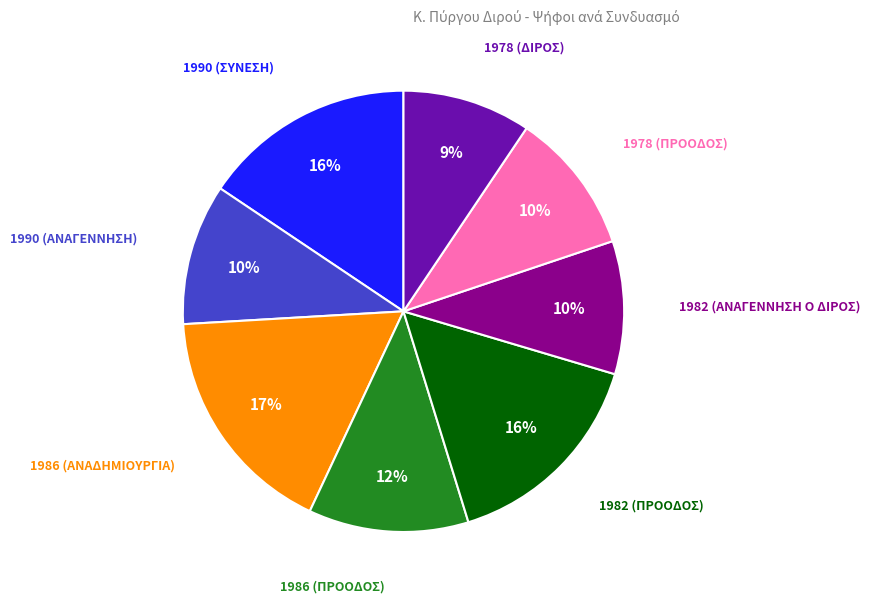

To the nearest percent, what is the difference between the largest and smallest slice percentages?

8%